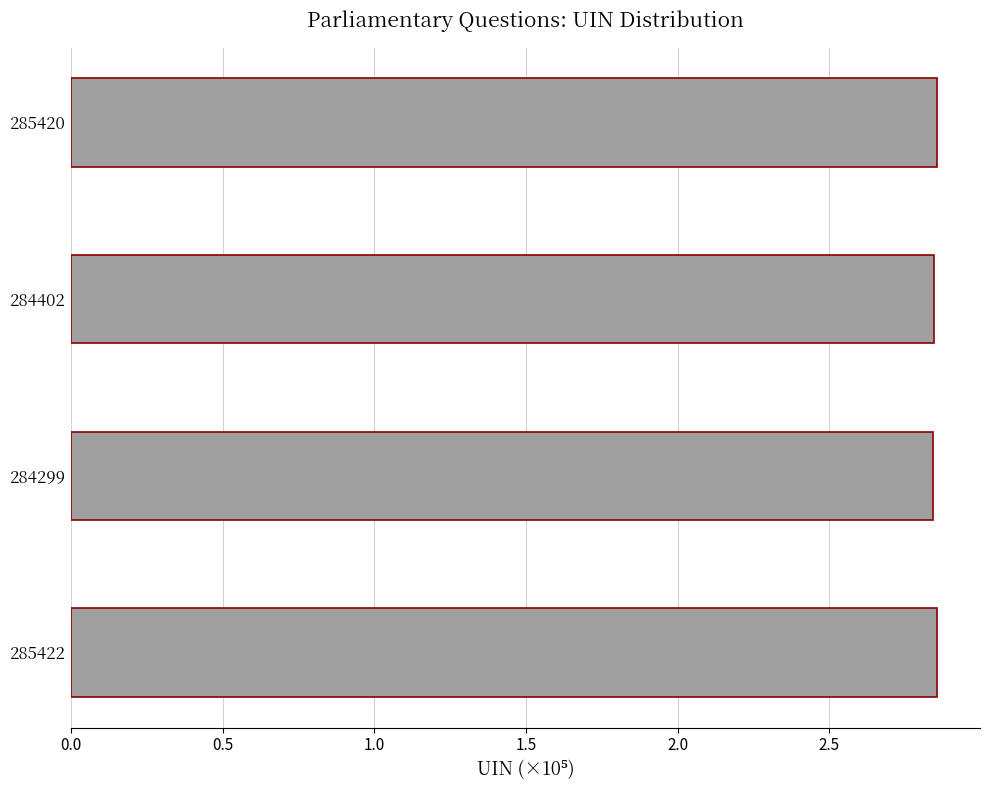

What is the sum of the values at 284299 and 284402?

5.7